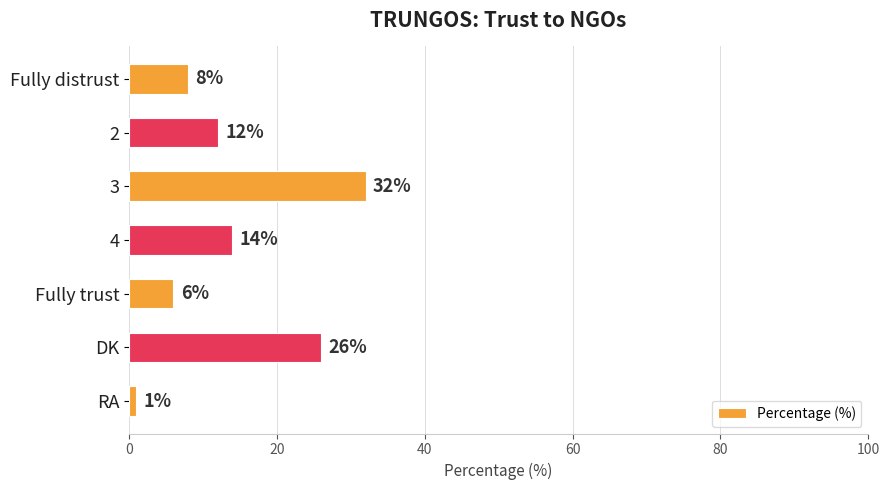

The chart shows a value of 8 at Fully distrust. True or false?

True